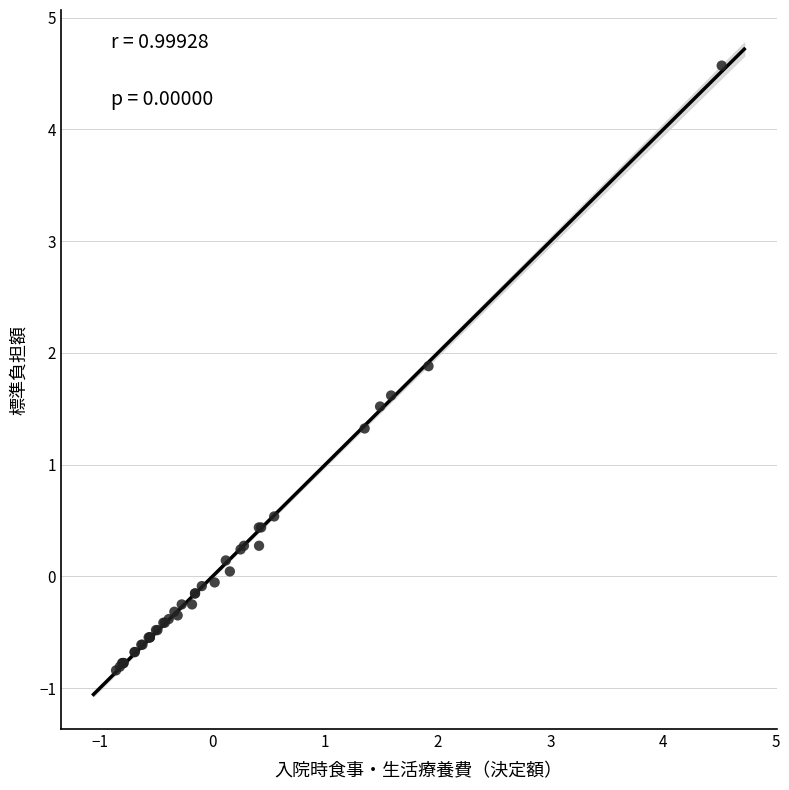

What Y value in the scatter plot is closest to 1?

1.3